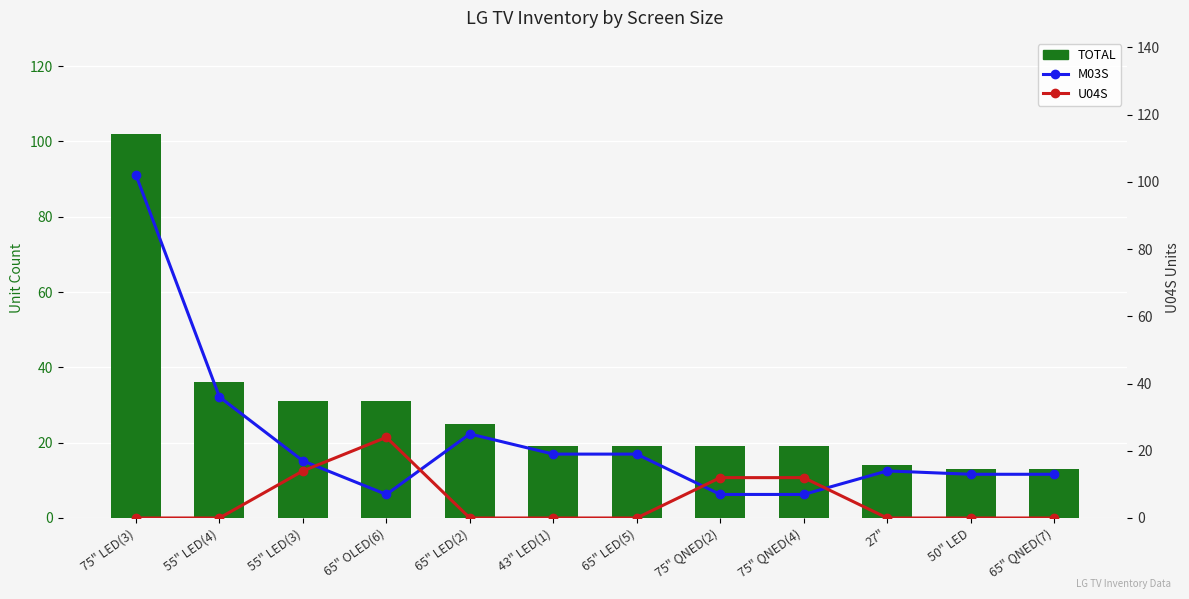

How many data points in TOTAL are less than 19?

3